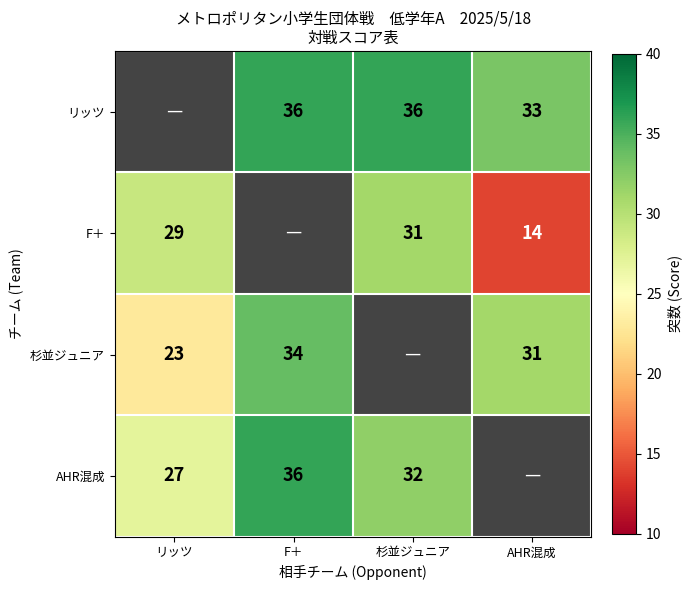

How many series are shown in this chart?

4